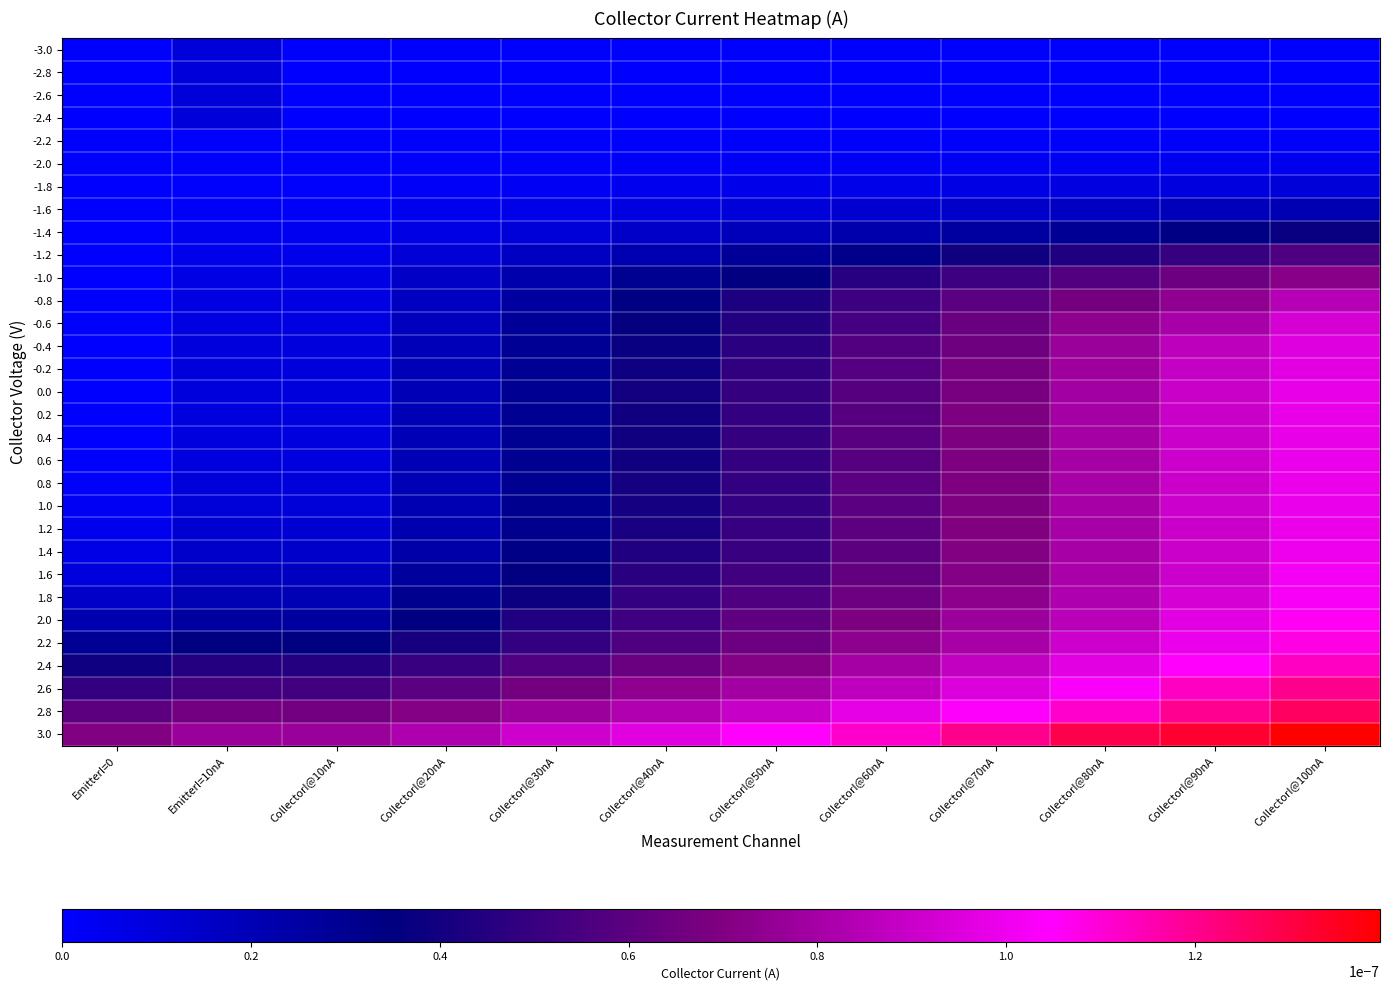

Reading right to left, extract all data points from this chart.

-3.0: CollectorI@100nA=0.0	CollectorI@90nA=-0.0	CollectorI@80nA=0.0	CollectorI@70nA=0.0	CollectorI@60nA=0.0	CollectorI@50nA=0.0	CollectorI@40nA=0.0	CollectorI@30nA=0.0	CollectorI@20nA=0.0	CollectorI@10nA=-0.0	EmitterI=10nA=0.0	EmitterI=0=-0.0
-2.8: CollectorI@100nA=0.0	CollectorI@90nA=0.0	CollectorI@80nA=-0.0	CollectorI@70nA=0.0	CollectorI@60nA=-0.0	CollectorI@50nA=0.0	CollectorI@40nA=0.0	CollectorI@30nA=0.0	CollectorI@20nA=0.0	CollectorI@10nA=0.0	EmitterI=10nA=0.0	EmitterI=0=0.0
-2.6: CollectorI@100nA=0.0	CollectorI@90nA=0.0	CollectorI@80nA=0.0	CollectorI@70nA=0.0	CollectorI@60nA=-0.0	CollectorI@50nA=0.0	CollectorI@40nA=0.0	CollectorI@30nA=0.0	CollectorI@20nA=-0.0	CollectorI@10nA=0.0	EmitterI=10nA=0.0	EmitterI=0=0.0
-2.4: CollectorI@100nA=0.0	CollectorI@90nA=0.0	CollectorI@80nA=0.0	CollectorI@70nA=0.0	CollectorI@60nA=0.0	CollectorI@50nA=0.0	CollectorI@40nA=0.0	CollectorI@30nA=0.0	CollectorI@20nA=0.0	CollectorI@10nA=0.0	EmitterI=10nA=0.0	EmitterI=0=-0.0
-2.2: CollectorI@100nA=0.0	CollectorI@90nA=0.0	CollectorI@80nA=0.0	CollectorI@70nA=0.0	CollectorI@60nA=0.0	CollectorI@50nA=0.0	CollectorI@40nA=0.0	CollectorI@30nA=0.0	CollectorI@20nA=0.0	CollectorI@10nA=0.0	EmitterI=10nA=0.0	EmitterI=0=0.0
-2.0: CollectorI@100nA=0.0	CollectorI@90nA=0.0	CollectorI@80nA=0.0	CollectorI@70nA=0.0	CollectorI@60nA=0.0	CollectorI@50nA=0.0	CollectorI@40nA=0.0	CollectorI@30nA=0.0	CollectorI@20nA=0.0	CollectorI@10nA=0.0	EmitterI=10nA=0.0	EmitterI=0=-0.0
-1.8: CollectorI@100nA=0.0	CollectorI@90nA=0.0	CollectorI@80nA=0.0	CollectorI@70nA=0.0	CollectorI@60nA=0.0	CollectorI@50nA=0.0	CollectorI@40nA=0.0	CollectorI@30nA=0.0	CollectorI@20nA=0.0	CollectorI@10nA=0.0	EmitterI=10nA=0.0	EmitterI=0=0.0
-1.6: CollectorI@100nA=0.0	CollectorI@90nA=0.0	CollectorI@80nA=0.0	CollectorI@70nA=0.0	CollectorI@60nA=0.0	CollectorI@50nA=0.0	CollectorI@40nA=0.0	CollectorI@30nA=0.0	CollectorI@20nA=0.0	CollectorI@10nA=0.0	EmitterI=10nA=0.0	EmitterI=0=0.0
-1.4: CollectorI@100nA=0.0	CollectorI@90nA=0.0	CollectorI@80nA=0.0	CollectorI@70nA=0.0	CollectorI@60nA=0.0	CollectorI@50nA=0.0	CollectorI@40nA=0.0	CollectorI@30nA=0.0	CollectorI@20nA=0.0	CollectorI@10nA=0.0	EmitterI=10nA=0.0	EmitterI=0=0.0
-1.2: CollectorI@100nA=0.0	CollectorI@90nA=0.0	CollectorI@80nA=0.0	CollectorI@70nA=0.0	CollectorI@60nA=0.0	CollectorI@50nA=0.0	CollectorI@40nA=0.0	CollectorI@30nA=0.0	CollectorI@20nA=0.0	CollectorI@10nA=0.0	EmitterI=10nA=0.0	EmitterI=0=0.0
-1.0: CollectorI@100nA=0.0	CollectorI@90nA=0.0	CollectorI@80nA=0.0	CollectorI@70nA=0.0	CollectorI@60nA=0.0	CollectorI@50nA=0.0	CollectorI@40nA=0.0	CollectorI@30nA=0.0	CollectorI@20nA=0.0	CollectorI@10nA=0.0	EmitterI=10nA=0.0	EmitterI=0=-0.0
-0.8: CollectorI@100nA=0.0	CollectorI@90nA=0.0	CollectorI@80nA=0.0	CollectorI@70nA=0.0	CollectorI@60nA=0.0	CollectorI@50nA=0.0	CollectorI@40nA=0.0	CollectorI@30nA=0.0	CollectorI@20nA=0.0	CollectorI@10nA=0.0	EmitterI=10nA=0.0	EmitterI=0=0.0
-0.6: CollectorI@100nA=0.0	CollectorI@90nA=0.0	CollectorI@80nA=0.0	CollectorI@70nA=0.0	CollectorI@60nA=0.0	CollectorI@50nA=0.0	CollectorI@40nA=0.0	CollectorI@30nA=0.0	CollectorI@20nA=0.0	CollectorI@10nA=0.0	EmitterI=10nA=0.0	EmitterI=0=0.0
-0.4: CollectorI@100nA=0.0	CollectorI@90nA=0.0	CollectorI@80nA=0.0	CollectorI@70nA=0.0	CollectorI@60nA=0.0	CollectorI@50nA=0.0	CollectorI@40nA=0.0	CollectorI@30nA=0.0	CollectorI@20nA=0.0	CollectorI@10nA=0.0	EmitterI=10nA=0.0	EmitterI=0=0.0
-0.2: CollectorI@100nA=0.0	CollectorI@90nA=0.0	CollectorI@80nA=0.0	CollectorI@70nA=0.0	CollectorI@60nA=0.0	CollectorI@50nA=0.0	CollectorI@40nA=0.0	CollectorI@30nA=0.0	CollectorI@20nA=0.0	CollectorI@10nA=0.0	EmitterI=10nA=0.0	EmitterI=0=0.0
0.0: CollectorI@100nA=0.0	CollectorI@90nA=0.0	CollectorI@80nA=0.0	CollectorI@70nA=0.0	CollectorI@60nA=0.0	CollectorI@50nA=0.0	CollectorI@40nA=0.0	CollectorI@30nA=0.0	CollectorI@20nA=0.0	CollectorI@10nA=0.0	EmitterI=10nA=0.0	EmitterI=0=-0.0
0.2: CollectorI@100nA=0.0	CollectorI@90nA=0.0	CollectorI@80nA=0.0	CollectorI@70nA=0.0	CollectorI@60nA=0.0	CollectorI@50nA=0.0	CollectorI@40nA=0.0	CollectorI@30nA=0.0	CollectorI@20nA=0.0	CollectorI@10nA=0.0	EmitterI=10nA=0.0	EmitterI=0=-0.0
0.4: CollectorI@100nA=0.0	CollectorI@90nA=0.0	CollectorI@80nA=0.0	CollectorI@70nA=0.0	CollectorI@60nA=0.0	CollectorI@50nA=0.0	CollectorI@40nA=0.0	CollectorI@30nA=0.0	CollectorI@20nA=0.0	CollectorI@10nA=0.0	EmitterI=10nA=0.0	EmitterI=0=0.0
0.6: CollectorI@100nA=0.0	CollectorI@90nA=0.0	CollectorI@80nA=0.0	CollectorI@70nA=0.0	CollectorI@60nA=0.0	CollectorI@50nA=0.0	CollectorI@40nA=0.0	CollectorI@30nA=0.0	CollectorI@20nA=0.0	CollectorI@10nA=0.0	EmitterI=10nA=0.0	EmitterI=0=0.0
0.8: CollectorI@100nA=0.0	CollectorI@90nA=0.0	CollectorI@80nA=0.0	CollectorI@70nA=0.0	CollectorI@60nA=0.0	CollectorI@50nA=0.0	CollectorI@40nA=0.0	CollectorI@30nA=0.0	CollectorI@20nA=0.0	CollectorI@10nA=0.0	EmitterI=10nA=0.0	EmitterI=0=0.0
1.0: CollectorI@100nA=0.0	CollectorI@90nA=0.0	CollectorI@80nA=0.0	CollectorI@70nA=0.0	CollectorI@60nA=0.0	CollectorI@50nA=0.0	CollectorI@40nA=0.0	CollectorI@30nA=0.0	CollectorI@20nA=0.0	CollectorI@10nA=0.0	EmitterI=10nA=0.0	EmitterI=0=0.0
1.2: CollectorI@100nA=0.0	CollectorI@90nA=0.0	CollectorI@80nA=0.0	CollectorI@70nA=0.0	CollectorI@60nA=0.0	CollectorI@50nA=0.0	CollectorI@40nA=0.0	CollectorI@30nA=0.0	CollectorI@20nA=0.0	CollectorI@10nA=0.0	EmitterI=10nA=0.0	EmitterI=0=0.0
1.4: CollectorI@100nA=0.0	CollectorI@90nA=0.0	CollectorI@80nA=0.0	CollectorI@70nA=0.0	CollectorI@60nA=0.0	CollectorI@50nA=0.0	CollectorI@40nA=0.0	CollectorI@30nA=0.0	CollectorI@20nA=0.0	CollectorI@10nA=0.0	EmitterI=10nA=0.0	EmitterI=0=0.0
1.6: CollectorI@100nA=0.0	CollectorI@90nA=0.0	CollectorI@80nA=0.0	CollectorI@70nA=0.0	CollectorI@60nA=0.0	CollectorI@50nA=0.0	CollectorI@40nA=0.0	CollectorI@30nA=0.0	CollectorI@20nA=0.0	CollectorI@10nA=0.0	EmitterI=10nA=0.0	EmitterI=0=0.0
1.8: CollectorI@100nA=0.0	CollectorI@90nA=0.0	CollectorI@80nA=0.0	CollectorI@70nA=0.0	CollectorI@60nA=0.0	CollectorI@50nA=0.0	CollectorI@40nA=0.0	CollectorI@30nA=0.0	CollectorI@20nA=0.0	CollectorI@10nA=0.0	EmitterI=10nA=0.0	EmitterI=0=0.0
2.0: CollectorI@100nA=0.0	CollectorI@90nA=0.0	CollectorI@80nA=0.0	CollectorI@70nA=0.0	CollectorI@60nA=0.0	CollectorI@50nA=0.0	CollectorI@40nA=0.0	CollectorI@30nA=0.0	CollectorI@20nA=0.0	CollectorI@10nA=0.0	EmitterI=10nA=0.0	EmitterI=0=0.0
2.2: CollectorI@100nA=0.0	CollectorI@90nA=0.0	CollectorI@80nA=0.0	CollectorI@70nA=0.0	CollectorI@60nA=0.0	CollectorI@50nA=0.0	CollectorI@40nA=0.0	CollectorI@30nA=0.0	CollectorI@20nA=0.0	CollectorI@10nA=0.0	EmitterI=10nA=0.0	EmitterI=0=0.0
2.4: CollectorI@100nA=0.0	CollectorI@90nA=0.0	CollectorI@80nA=0.0	CollectorI@70nA=0.0	CollectorI@60nA=0.0	CollectorI@50nA=0.0	CollectorI@40nA=0.0	CollectorI@30nA=0.0	CollectorI@20nA=0.0	CollectorI@10nA=0.0	EmitterI=10nA=0.0	EmitterI=0=0.0
2.6: CollectorI@100nA=0.0	CollectorI@90nA=0.0	CollectorI@80nA=0.0	CollectorI@70nA=0.0	CollectorI@60nA=0.0	CollectorI@50nA=0.0	CollectorI@40nA=0.0	CollectorI@30nA=0.0	CollectorI@20nA=0.0	CollectorI@10nA=0.0	EmitterI=10nA=0.0	EmitterI=0=0.0
2.8: CollectorI@100nA=0.0	CollectorI@90nA=0.0	CollectorI@80nA=0.0	CollectorI@70nA=0.0	CollectorI@60nA=0.0	CollectorI@50nA=0.0	CollectorI@40nA=0.0	CollectorI@30nA=0.0	CollectorI@20nA=0.0	CollectorI@10nA=0.0	EmitterI=10nA=0.0	EmitterI=0=0.0
3.0: CollectorI@100nA=0.0	CollectorI@90nA=0.0	CollectorI@80nA=0.0	CollectorI@70nA=0.0	CollectorI@60nA=0.0	CollectorI@50nA=0.0	CollectorI@40nA=0.0	CollectorI@30nA=0.0	CollectorI@20nA=0.0	CollectorI@10nA=0.0	EmitterI=10nA=0.0	EmitterI=0=0.0